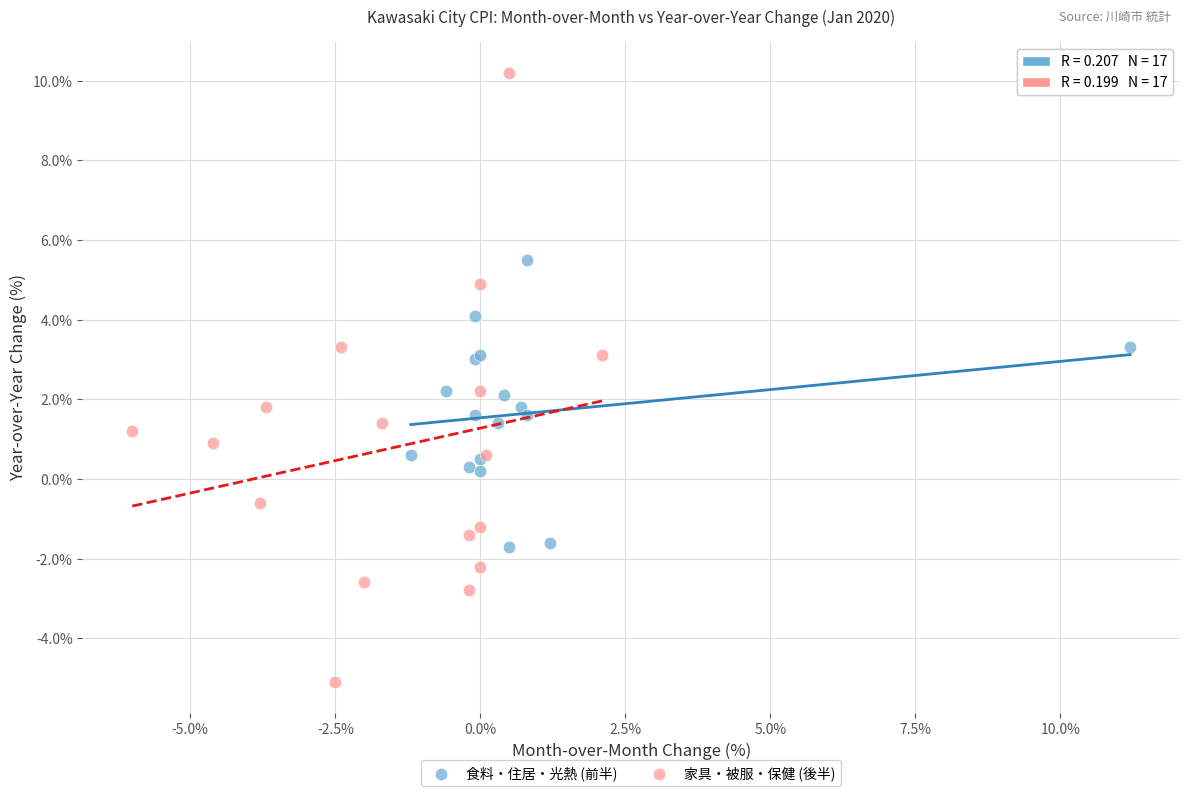

Which series contains the lowest Y value?

家具・被服・保健 (後半)